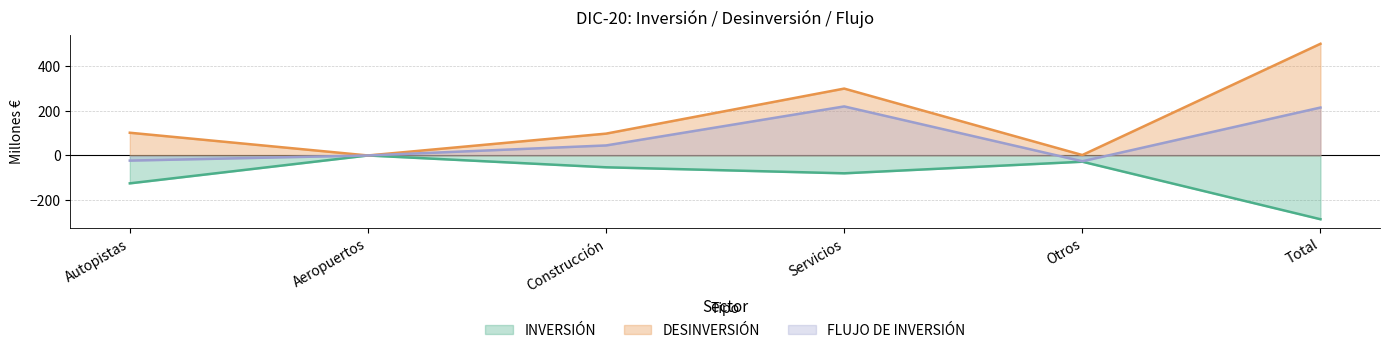

What is the total value across all series at Construcción?

90